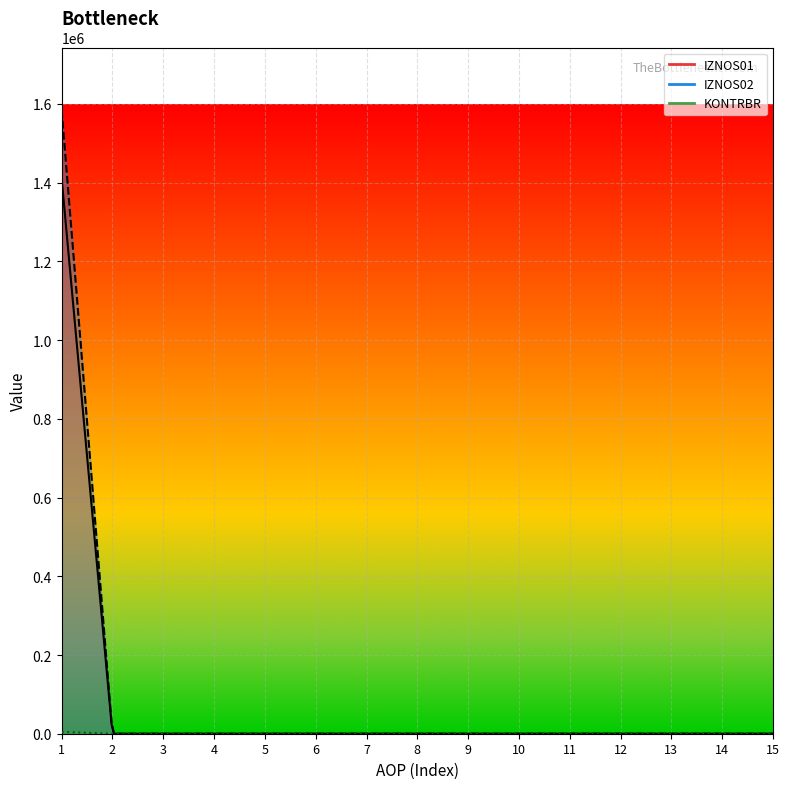

Reading left to right, list all the values displayed in this chart.

IZNOS01: 1410885.0	0.0	0.0	0.0	0.0	0.0	0.0	0.0	0.0	0.0	0.0	0.0	0.0	0.0	0.0
IZNOS02: 1584919.3	0.0	0.0	0.0	0.0	0.0	0.0	0.0	0.0	0.0	0.0	0.0	0.0	0.0	0.0
KONTRBR: 4580.7	0.0	0.0	0.0	0.0	0.0	0.0	0.0	0.0	0.0	0.0	0.0	0.0	0.0	0.0
RAZLIKA: 0.3	0.0	0.0	0.0	0.0	0.0	0.0	0.0	0.0	0.0	0.0	0.0	0.0	0.0	0.0
IZNOS03: 0.0	0.0	0.0	0.0	0.0	0.0	0.0	0.0	0.0	0.0	0.0	0.0	0.0	0.0	0.0
AOP: 1.0	2.0	3.0	4.0	5.0	6.0	7.0	8.0	9.0	10.0	11.0	12.0	13.0	14.0	15.0